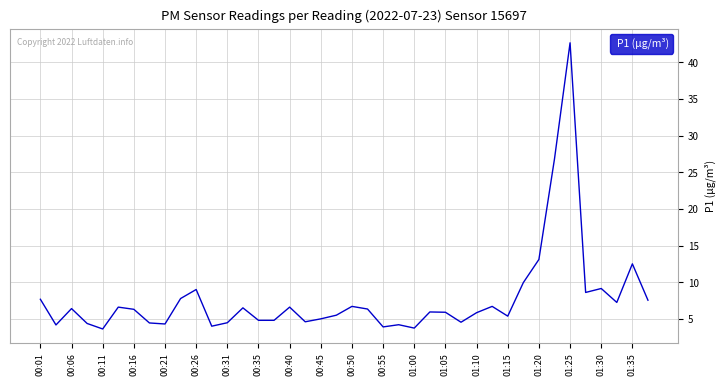

What is the difference between the maximum and minimum values?

39.0